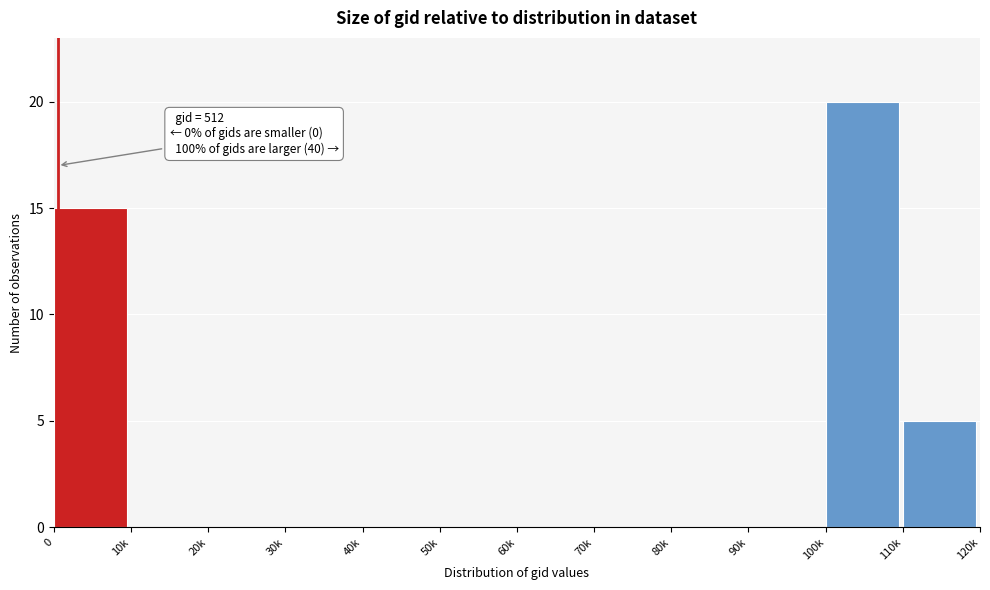

Reading left to right, extract all data points from this chart.

0=15	10k=0	20k=0	30k=0	40k=0	50k=0	60k=0	70k=0	80k=0	90k=0	100k=20	110k=5